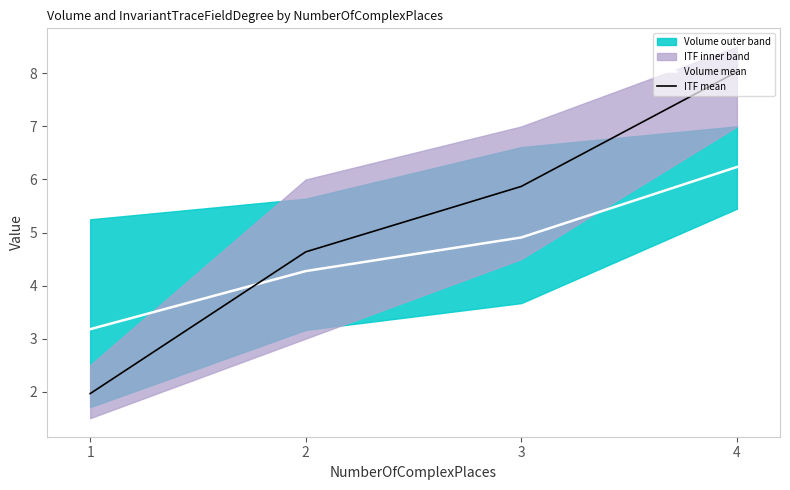

What is the approximate value of ITF mean at 4?

8.0